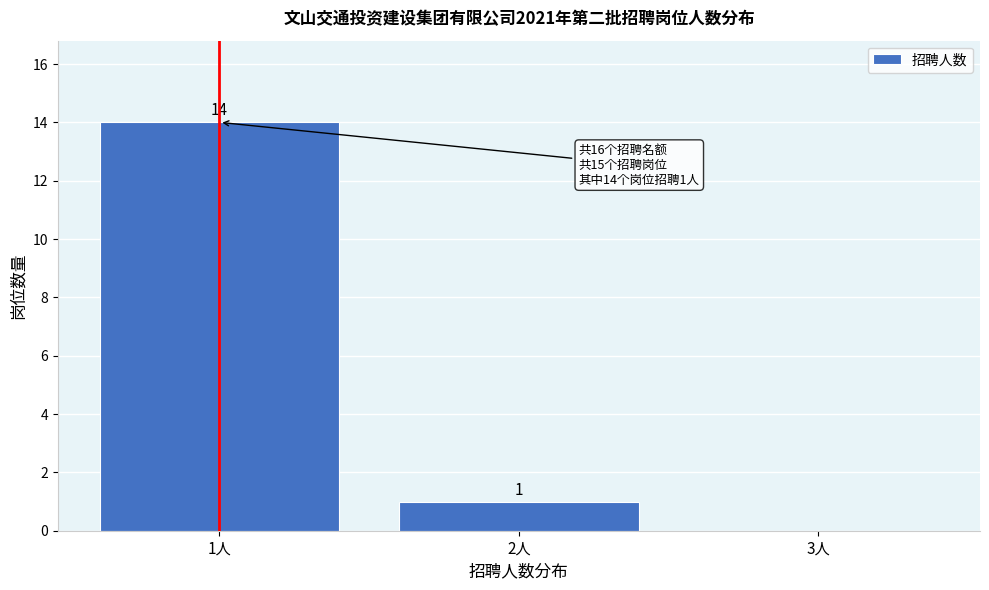

Reading left to right, transcribe all the data shown in this chart.

1人=14	2人=1	3人=0